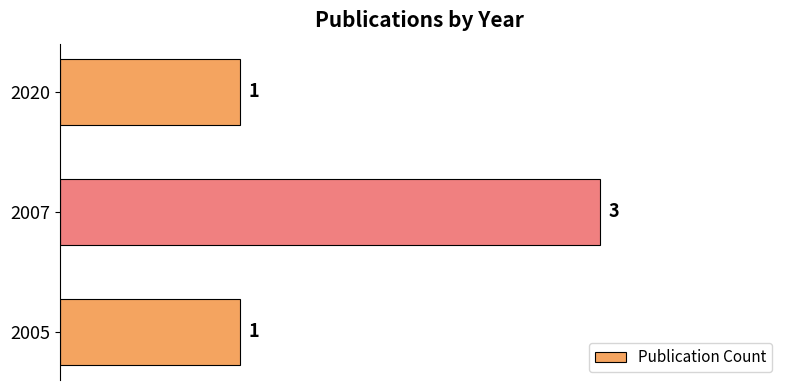

True or false: the data shows 5 at 2007.

False